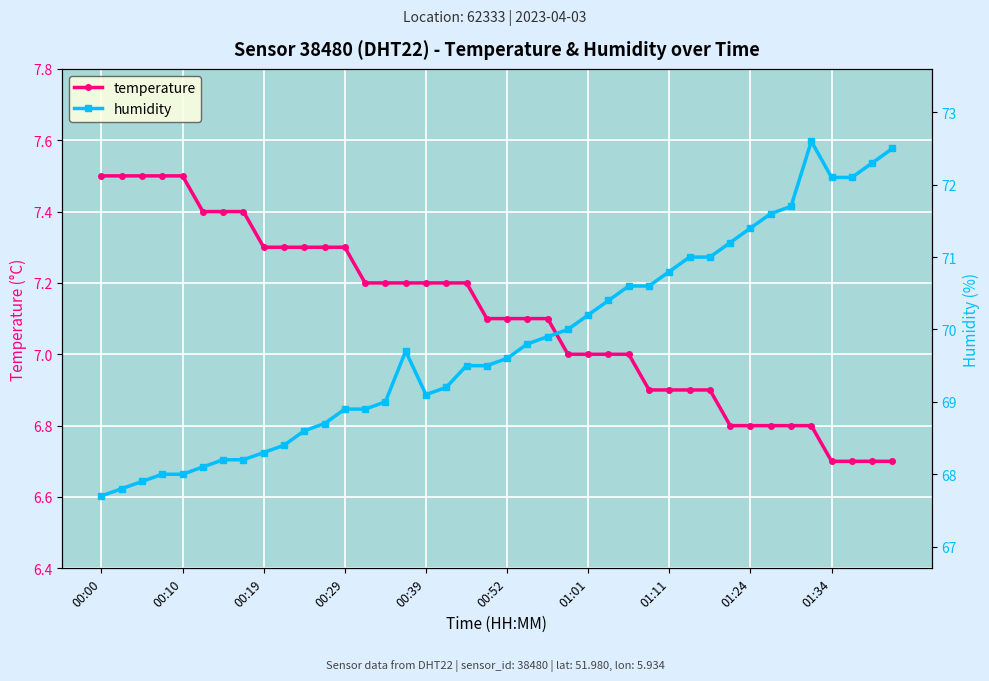

Reading left to right, what are all the values shown in this chart?

temperature: 7.5	7.5	7.5	7.5	7.5	7.4	7.4	7.4	7.3	7.3	7.3	7.3	7.3	7.2	7.2	7.2	7.2	7.2	7.2	7.1	7.1	7.1	7.1	7.0	7.0	7.0	7.0	6.9	6.9	6.9	6.9	6.8	6.8	6.8	6.8	6.8	6.7	6.7	6.7	6.7
humidity: 67.7	67.8	67.9	68.0	68.0	68.1	68.2	68.2	68.3	68.4	68.6	68.7	68.9	68.9	69.0	69.7	69.1	69.2	69.5	69.5	69.6	69.8	69.9	70.0	70.2	70.4	70.6	70.6	70.8	71.0	71.0	71.2	71.4	71.6	71.7	72.6	72.1	72.1	72.3	72.5